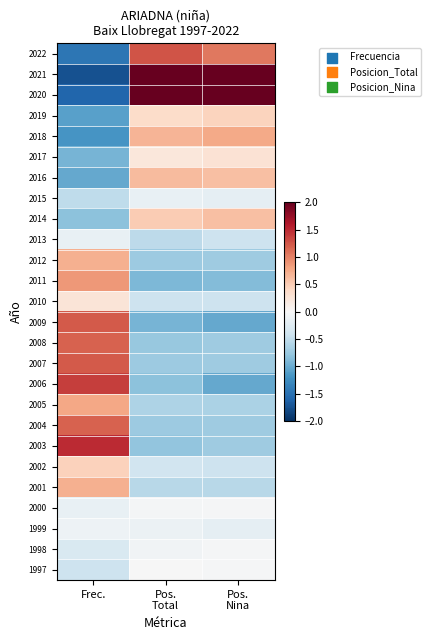

At which category does the chart reach its minimum across all series?

Frec.